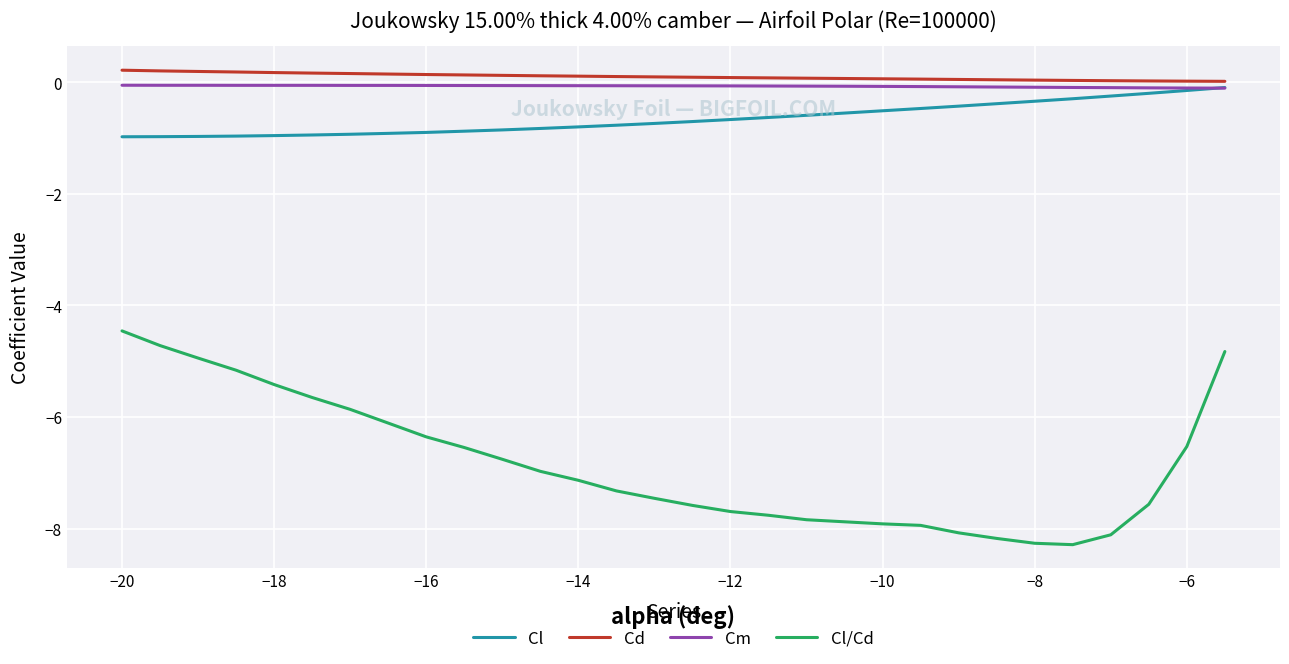

Which series has the widest spread of values?

Cl/Cd